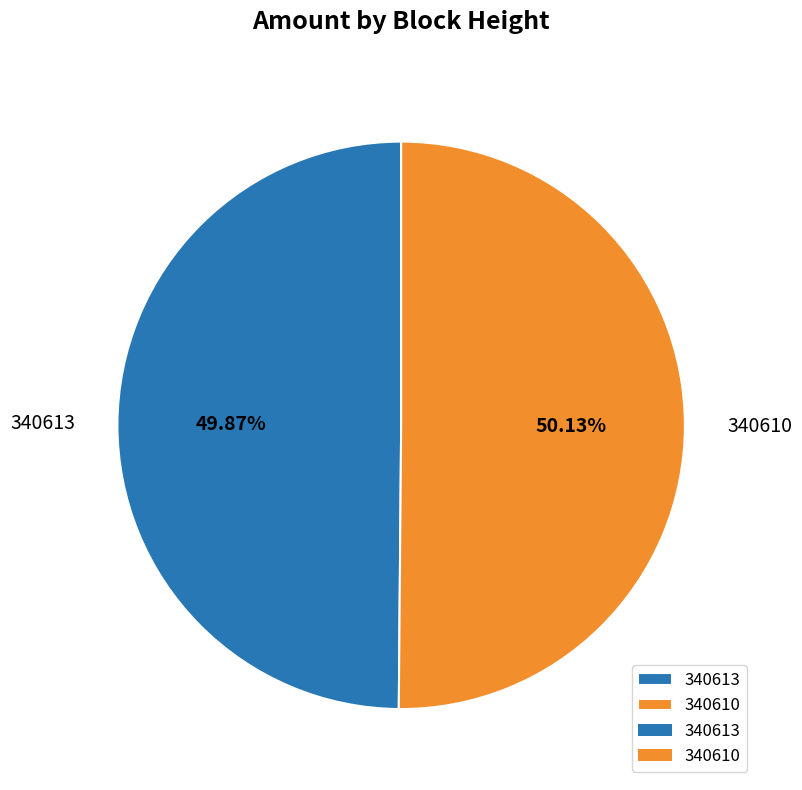

What is the ratio of the value at 340613 to the value at 340610?

1.0